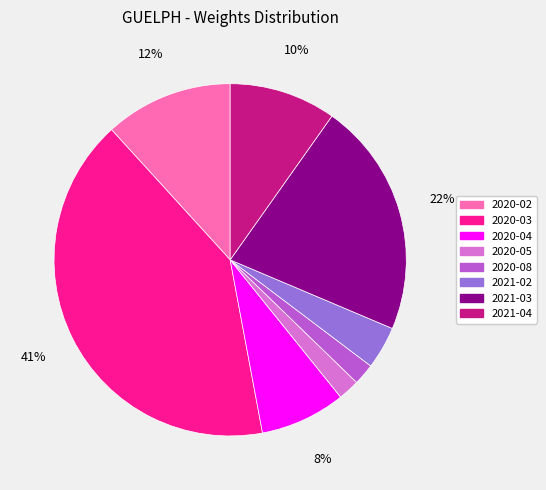

How many segments does this pie chart have?

8